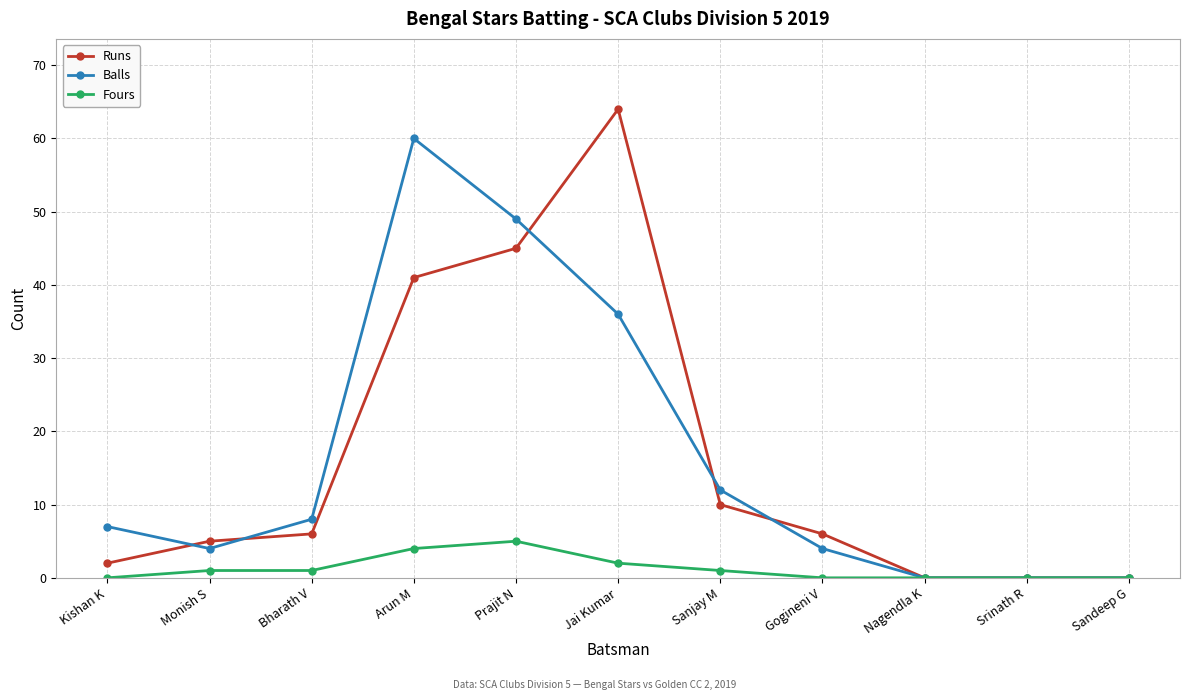

At which label is Runs closest to 32?

Arun M